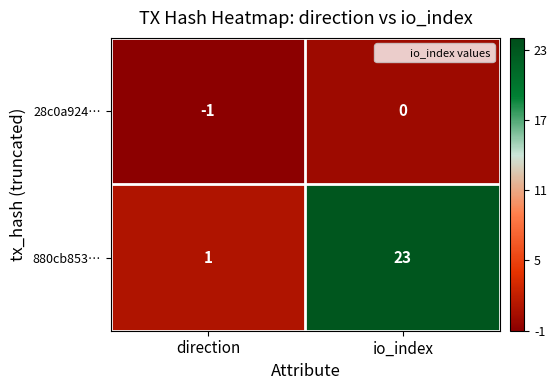

Is it true that 28c0a924… equals 0 at direction?

False